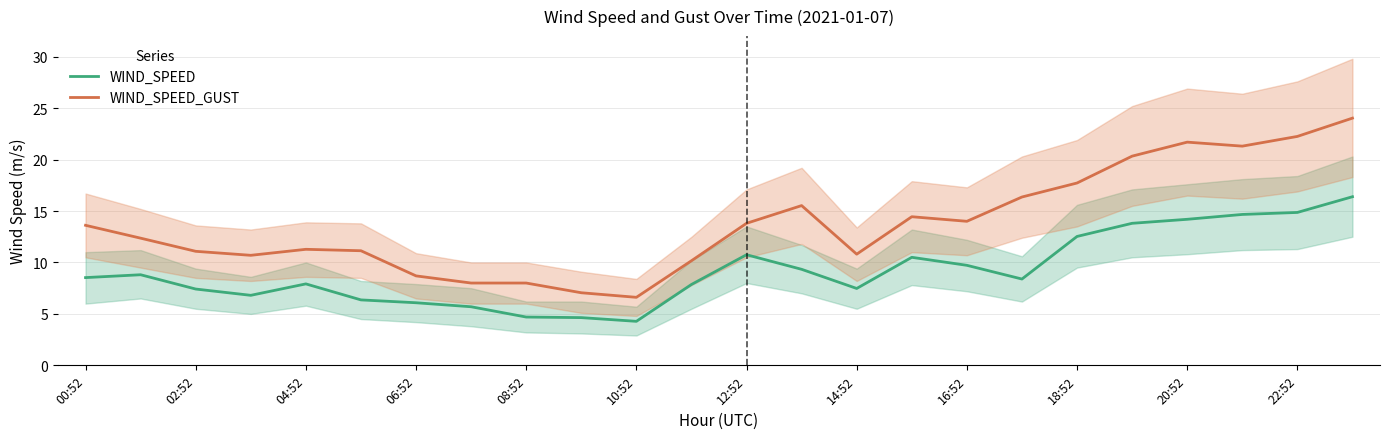

In WIND_SPEED, how many points are lower than both neighbors (excluding endpoints)?

4